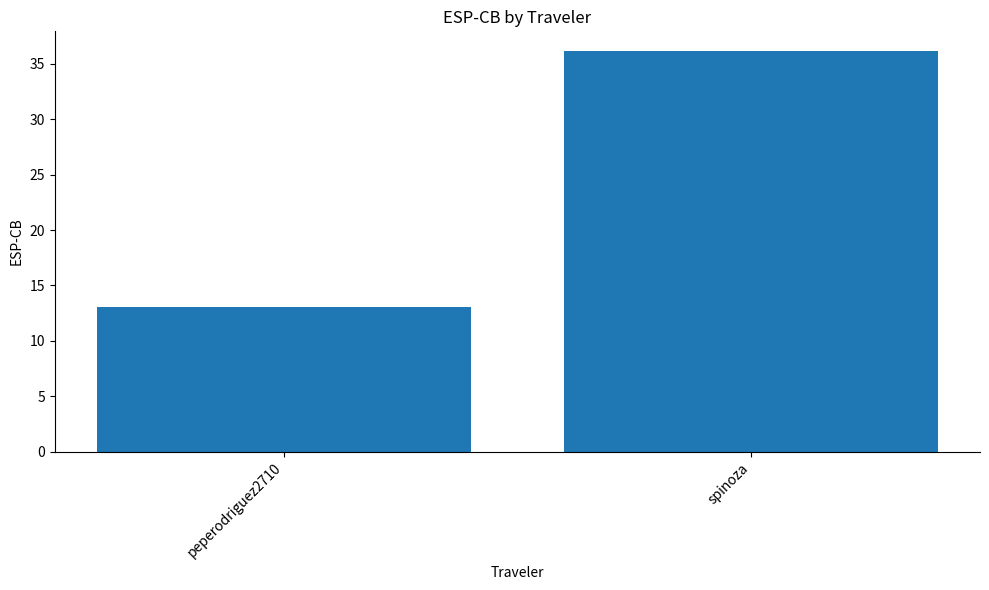

The chart shows a value of 50.6 at spinoza. True or false?

False